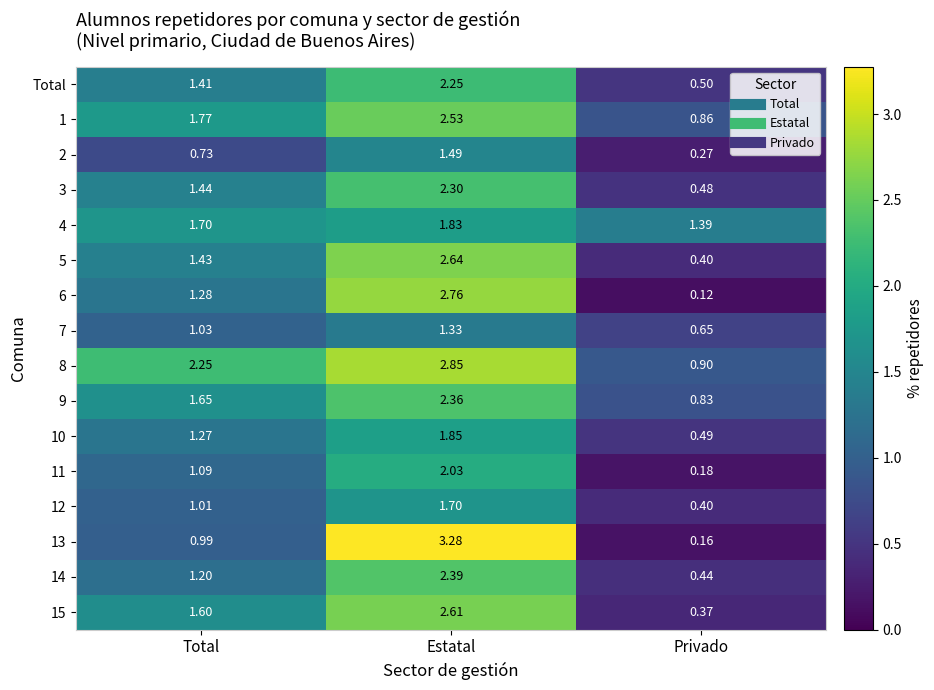

At which category is the sum across all series the highest?

Estatal